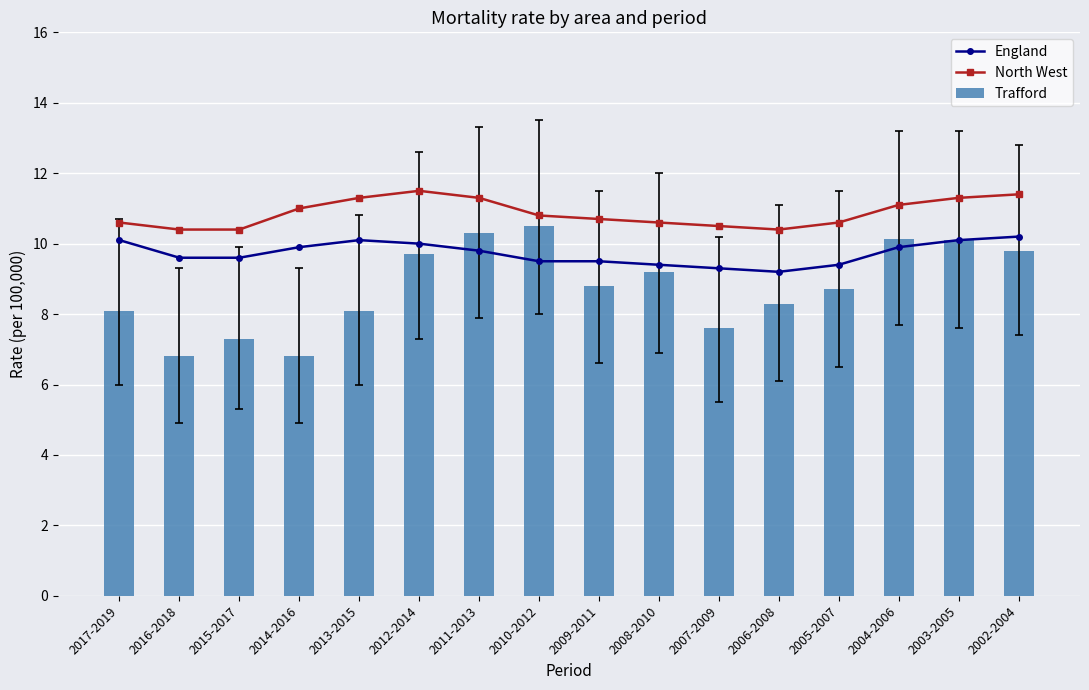

What is the sum of the Trafford values at 2017-2019 and 2006-2008?

16.4